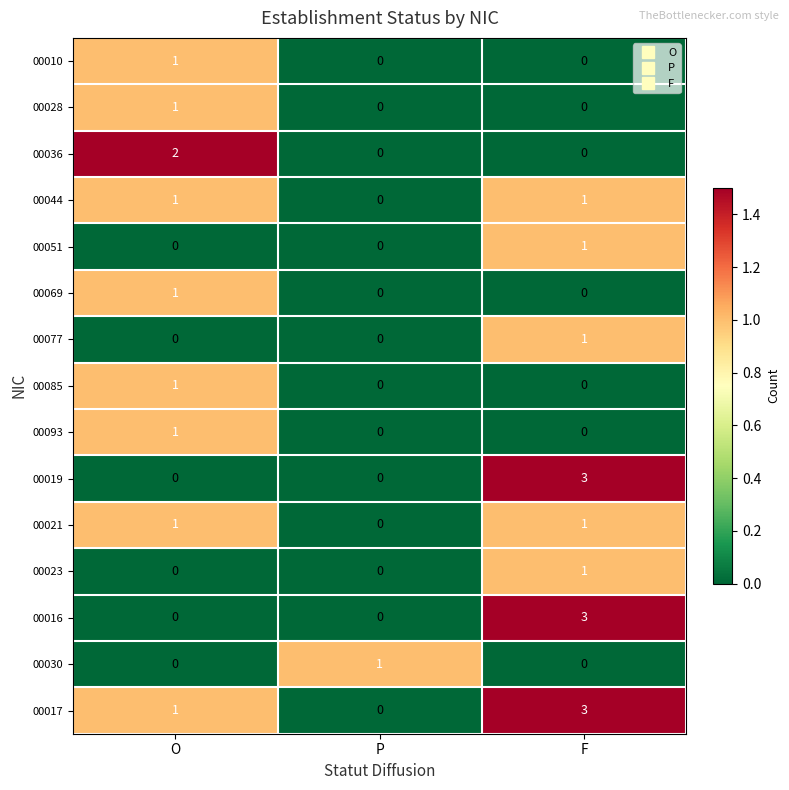

What is the difference between the highest and lowest values at F?

3